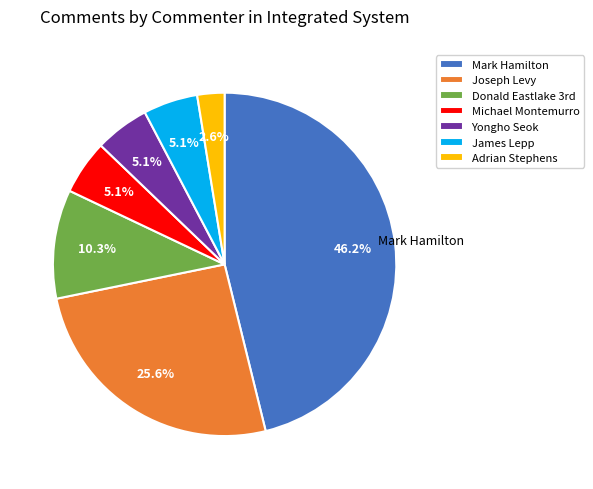

To the nearest percent, what is the average slice percentage?

14%